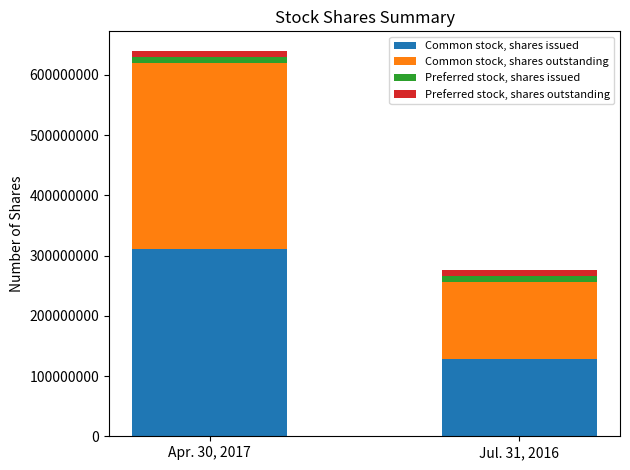

At which category is the sum across all series the highest?

Apr. 30, 2017